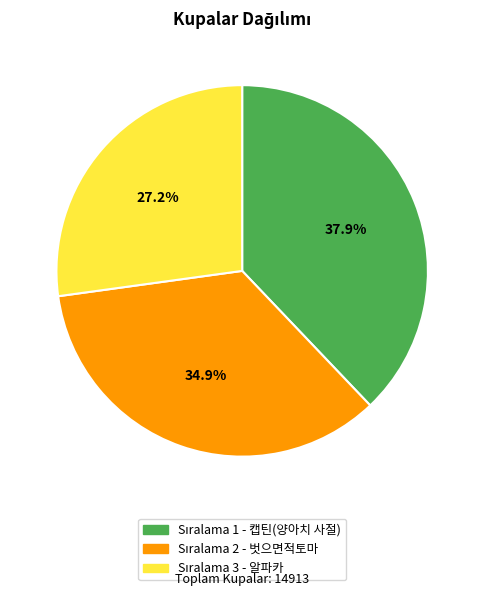

Is there any slice that represents more than half of the pie?

No